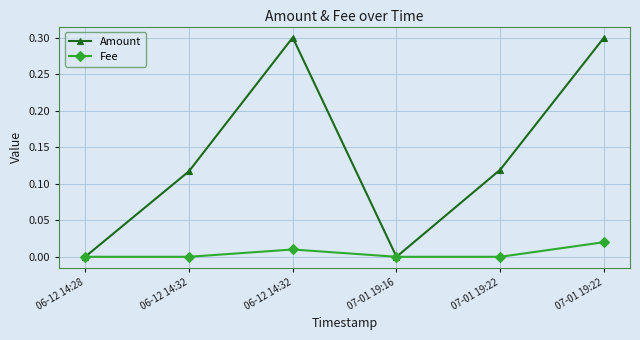

How many categories are shown in the chart?

6